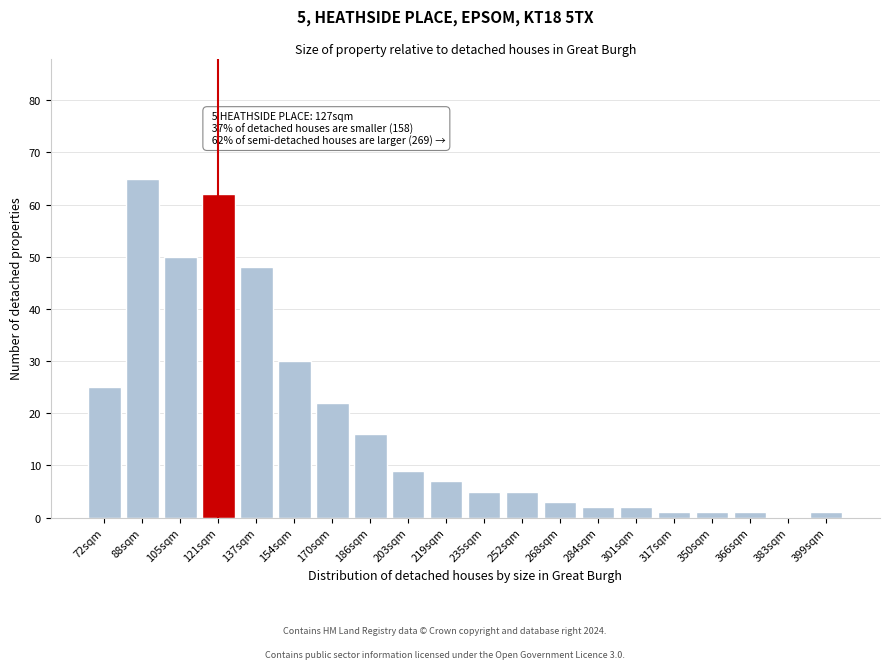

Reading left to right, extract all data points from this chart.

72sqm=25	88sqm=65	105sqm=50	121sqm=62	137sqm=48	154sqm=30	170sqm=22	186sqm=16	203sqm=9	219sqm=7	235sqm=5	252sqm=5	268sqm=3	284sqm=2	301sqm=2	317sqm=1	350sqm=1	366sqm=1	383sqm=0	399sqm=1